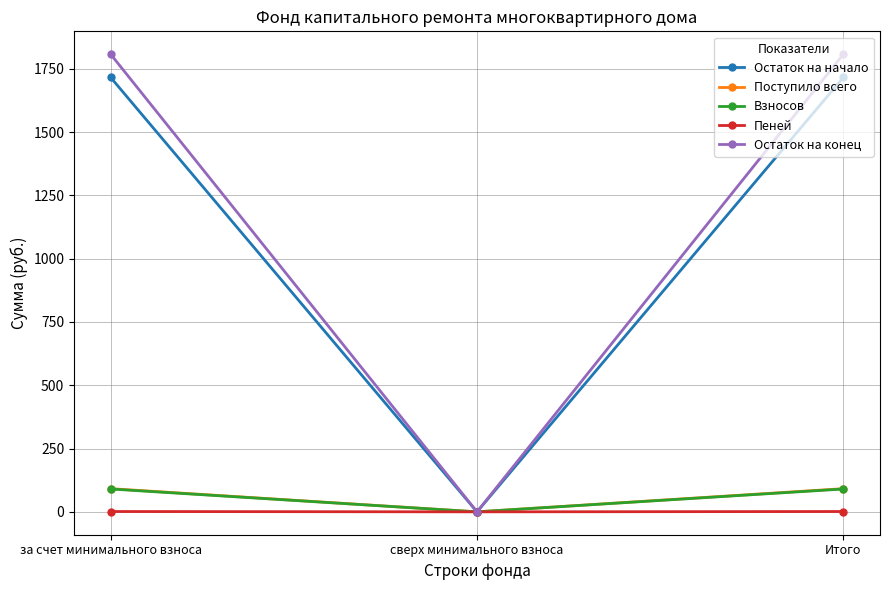

How many values in the Взносов series exceed 90?

2